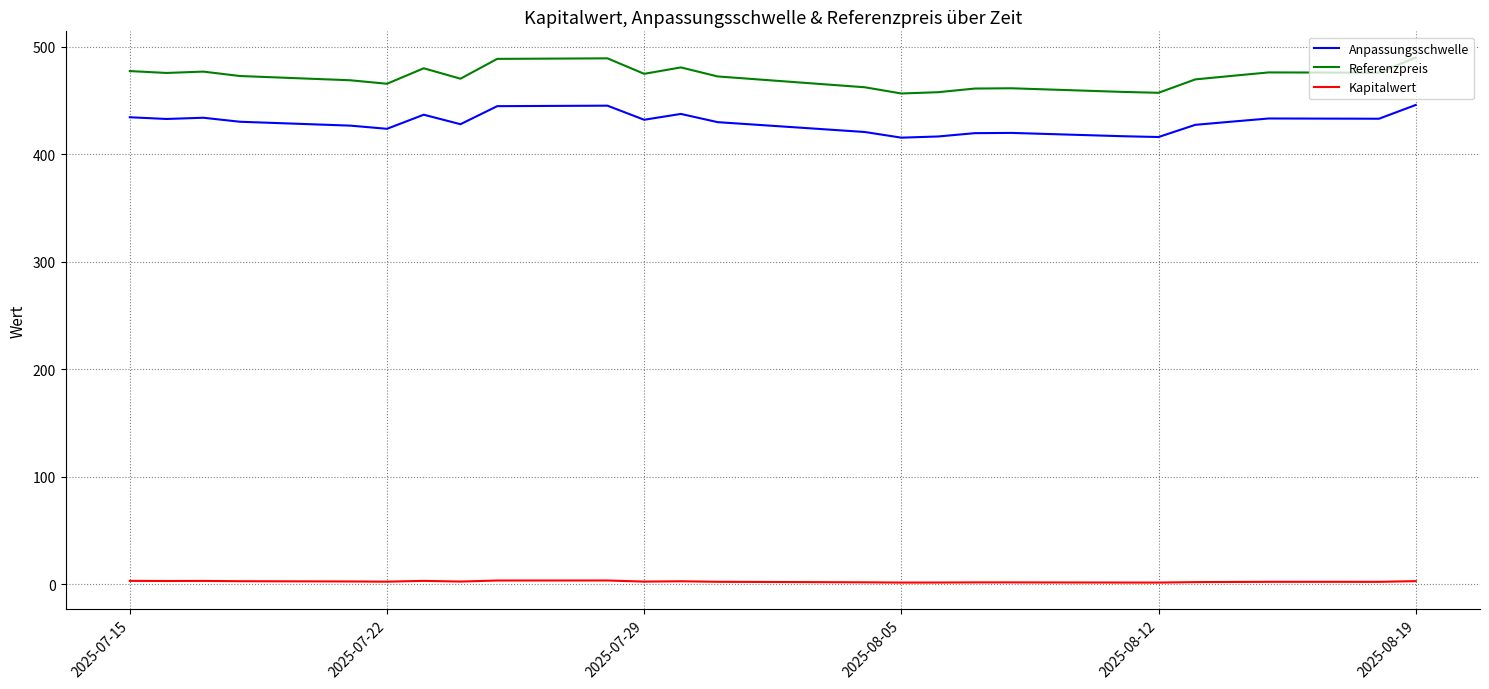

Which series has the largest range (max minus min)?

Referenzpreis